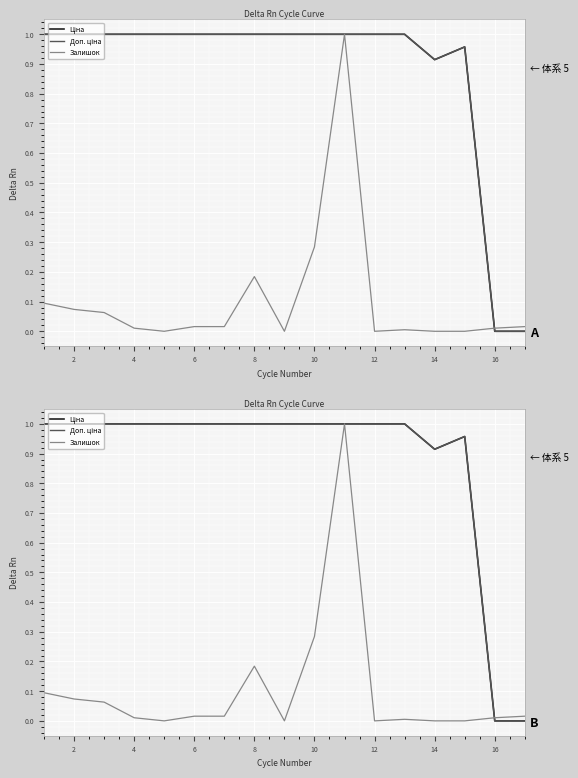

What is the highest value of the Доп. ціна series?

1.0